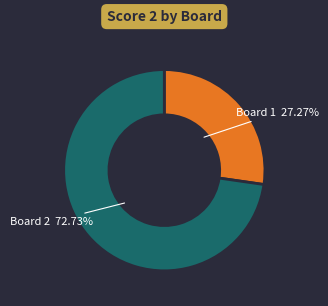

Is there a majority slice in this chart?

Yes